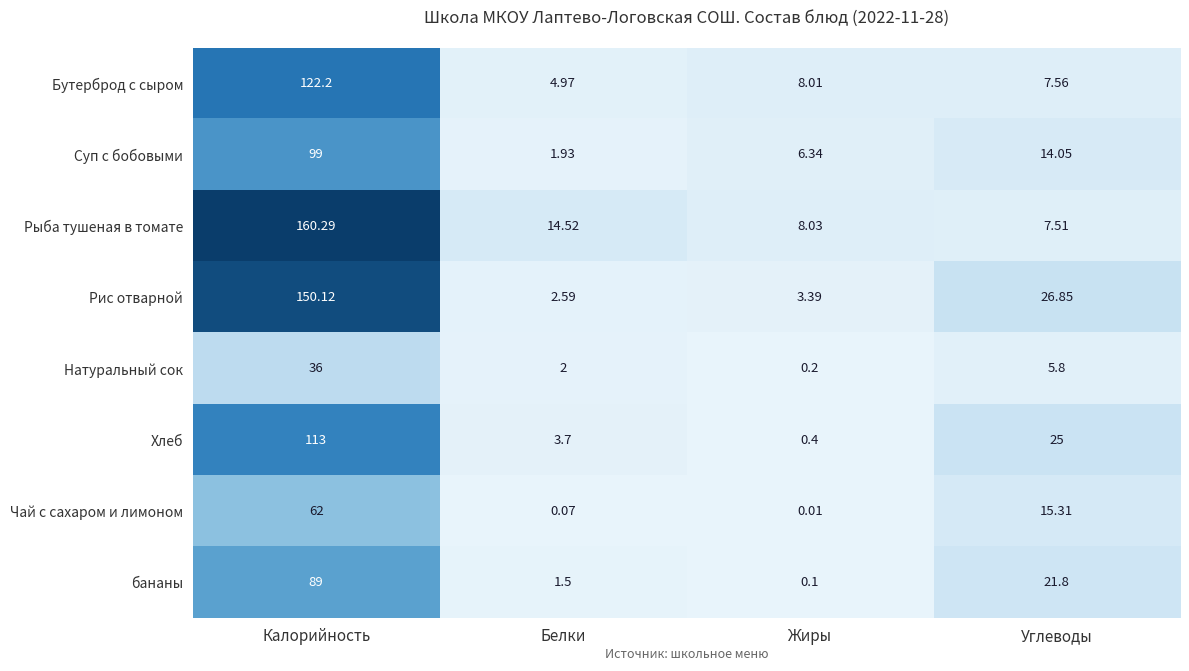

At which category is the sum across all series the highest?

Калорийность